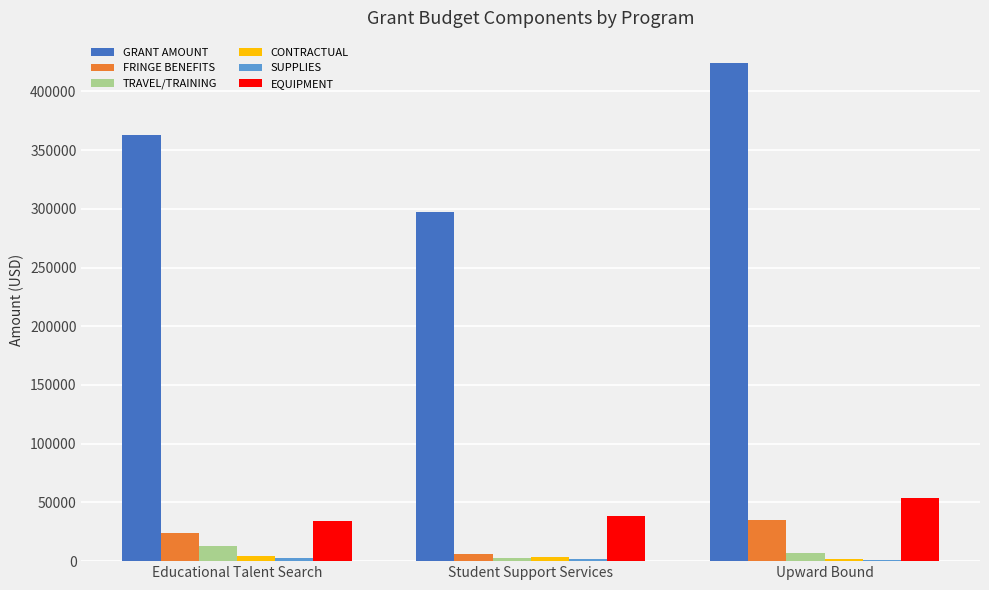

The GRANT AMOUNT series shows 424362.0 at Upward Bound. True or false?

True